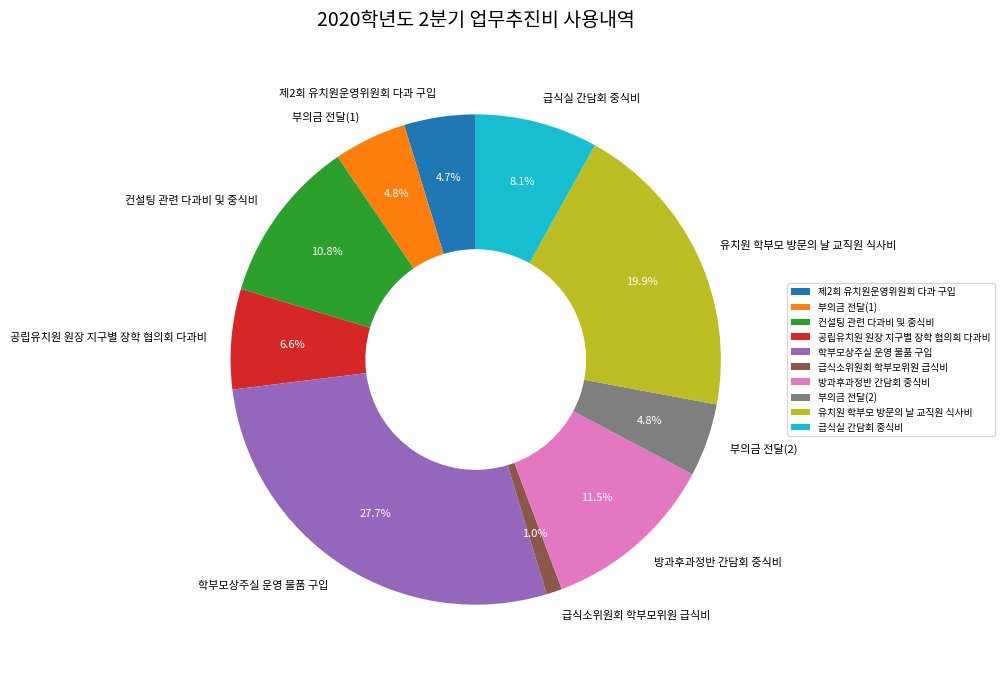

To the nearest percent, what percentage of the pie is 부의금 전달(1)?

5%